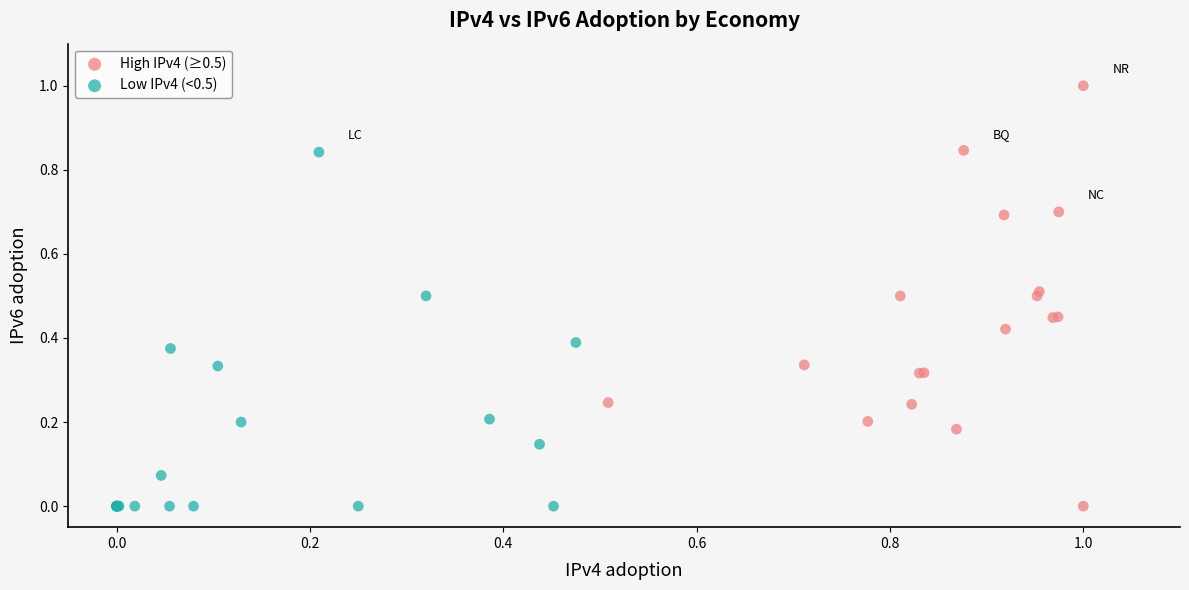

Which series has the largest Y range (max minus min)?

High IPv4 (≥0.5)